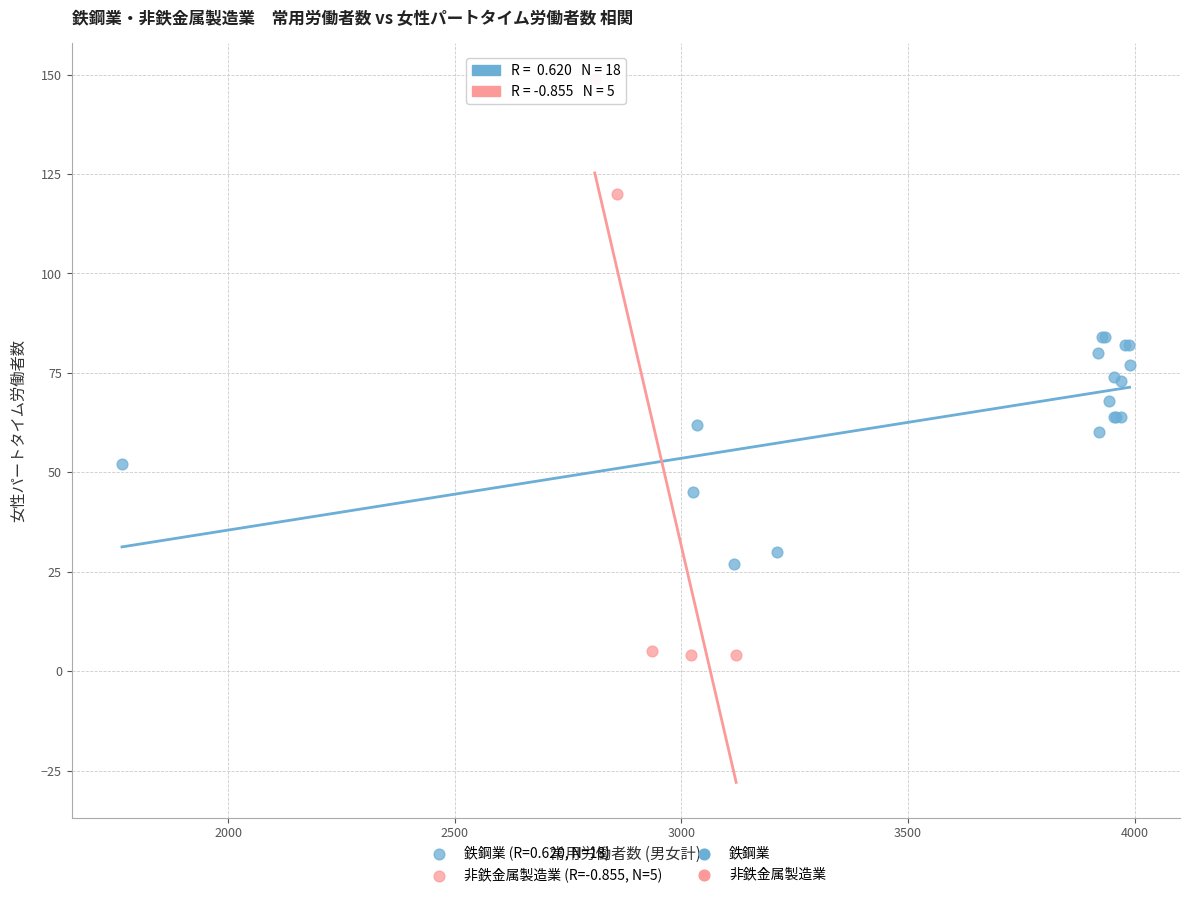

Which series has the largest Y range (max minus min)?

非鉄金属製造業 (R=-0.855, N=5)